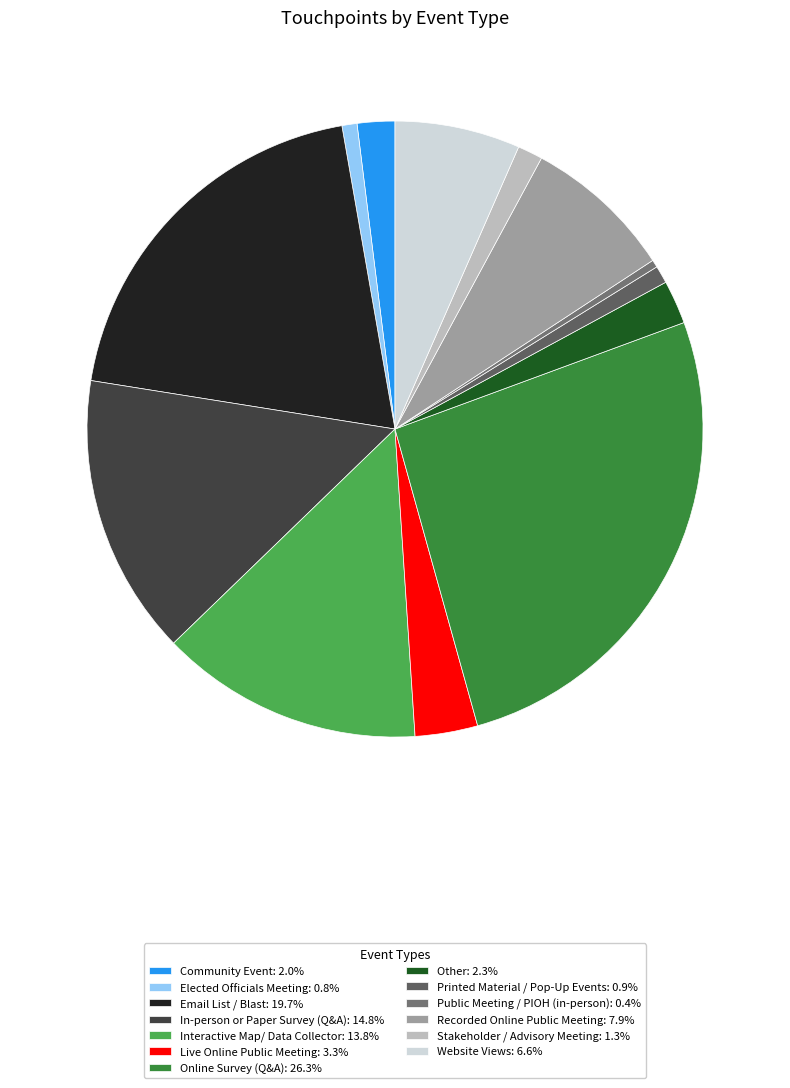

Combined, do Printed Material / Pop-Up Events and Elected Officials Meeting account for over 50%?

No